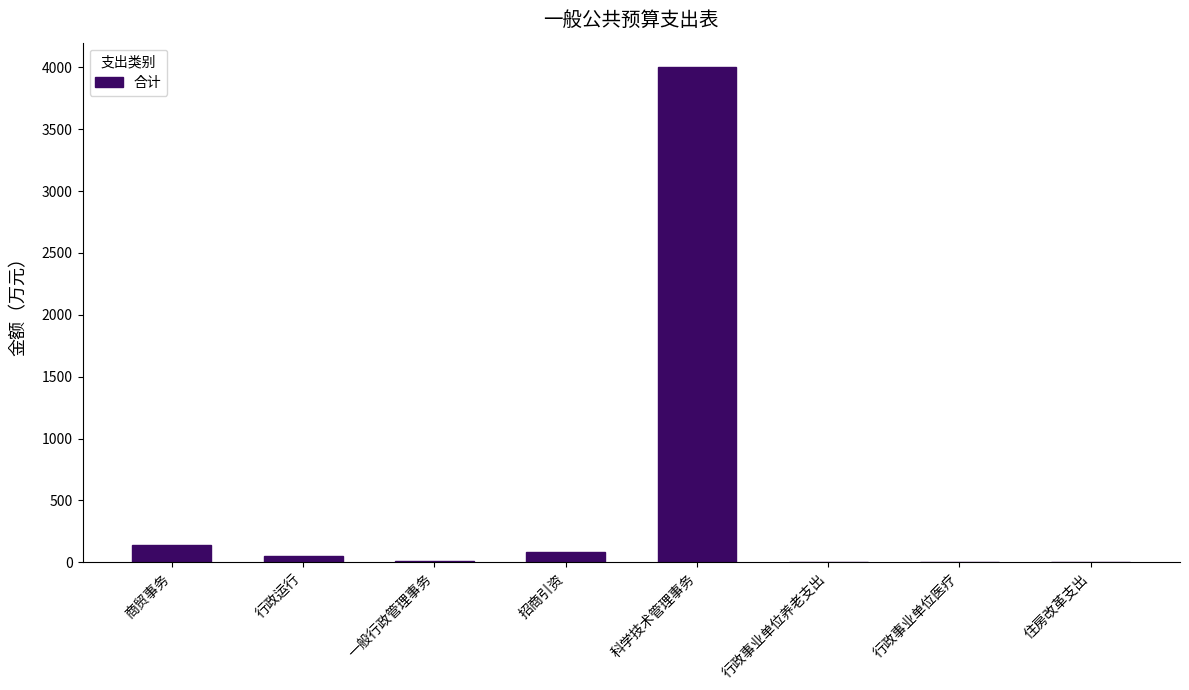

What is the difference between the values at 行政事业单位养老支出 and 科学技术管理事务?

3994.1